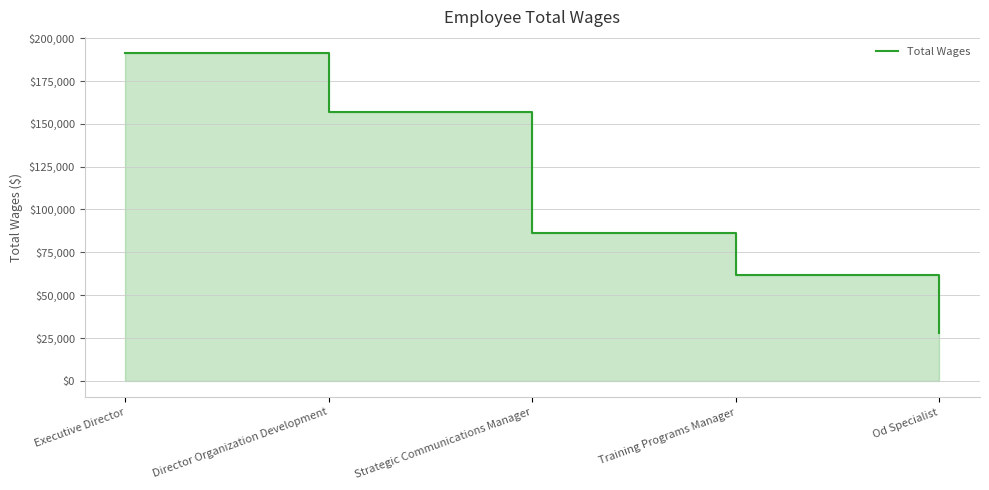

List the labels in order of value, smallest first.

Od Specialist, Training Programs Manager, Strategic Communications Manager, Director Organization Development, Executive Director